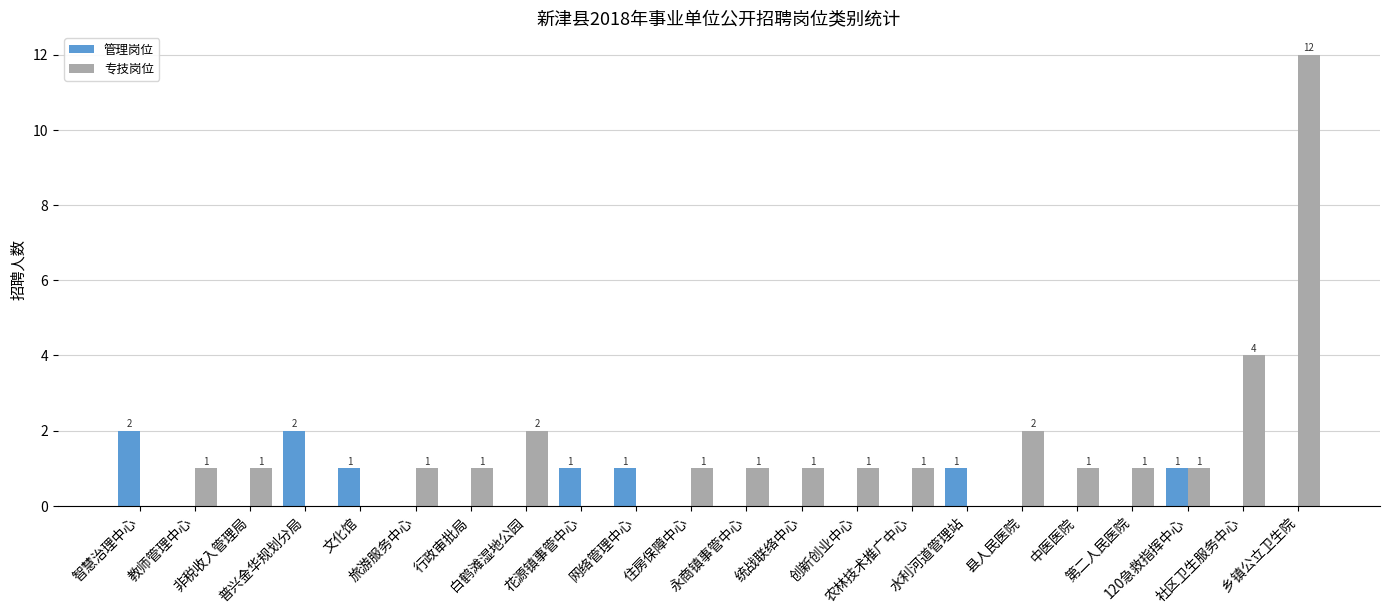

Which series has the largest total across all categories?

专技岗位